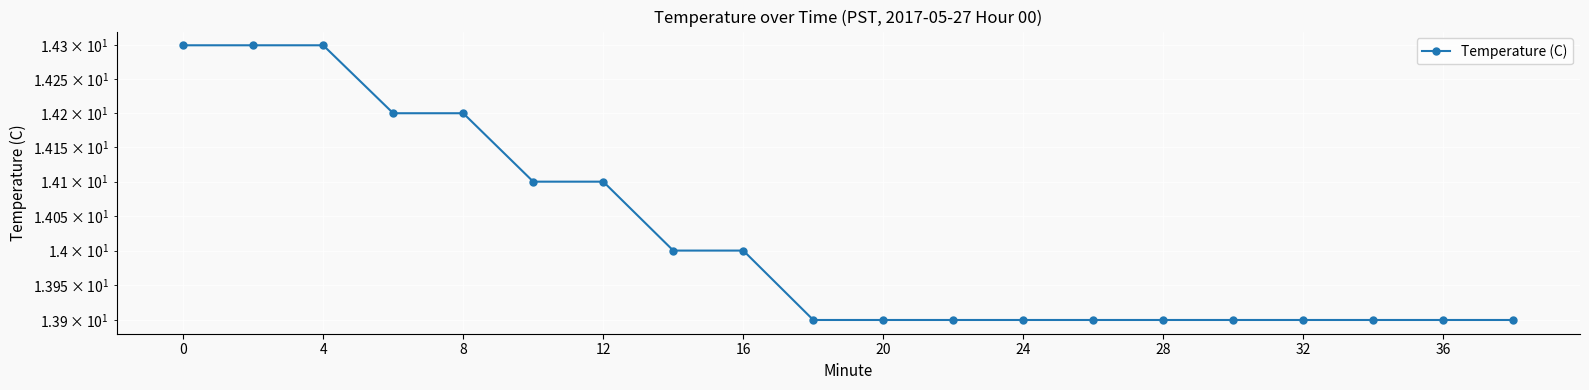

What is the difference between the maximum and second lowest values?

0.4